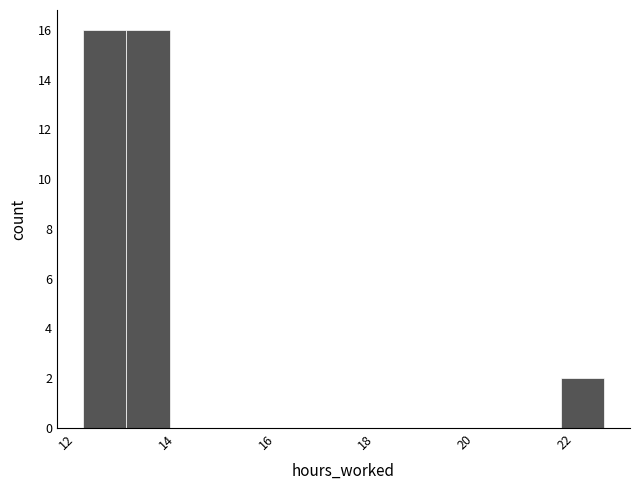

What is the height of the bar covering 22.0 to 22.8 on the x-axis? Neither the bar edges nor the heights are printed on the chart, so give them approximately, as read against the axes.

2